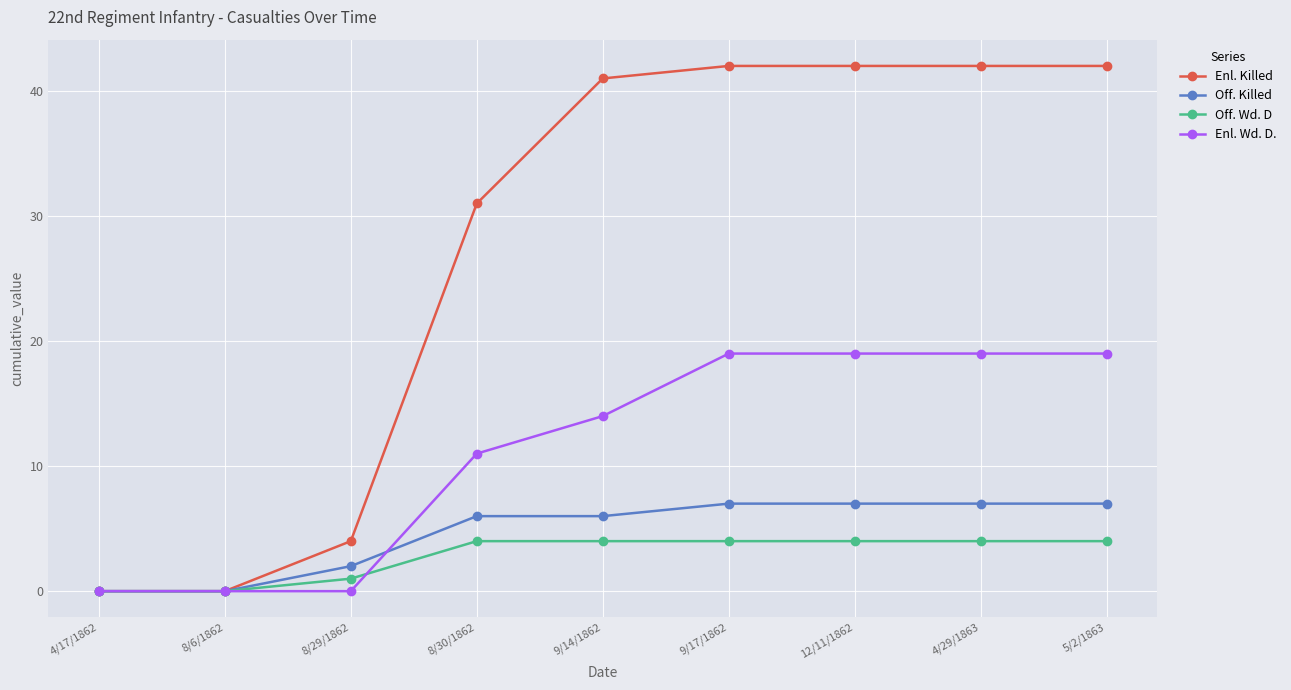

Reading right to left, what are all the values shown in this chart?

Enl. Killed: 42	42	42	42	41	31	4	0	0
Off. Killed: 7	7	7	7	6	6	2	0	0
Off. Wd. D: 4	4	4	4	4	4	1	0	0
Enl. Wd. D.: 19	19	19	19	14	11	0	0	0